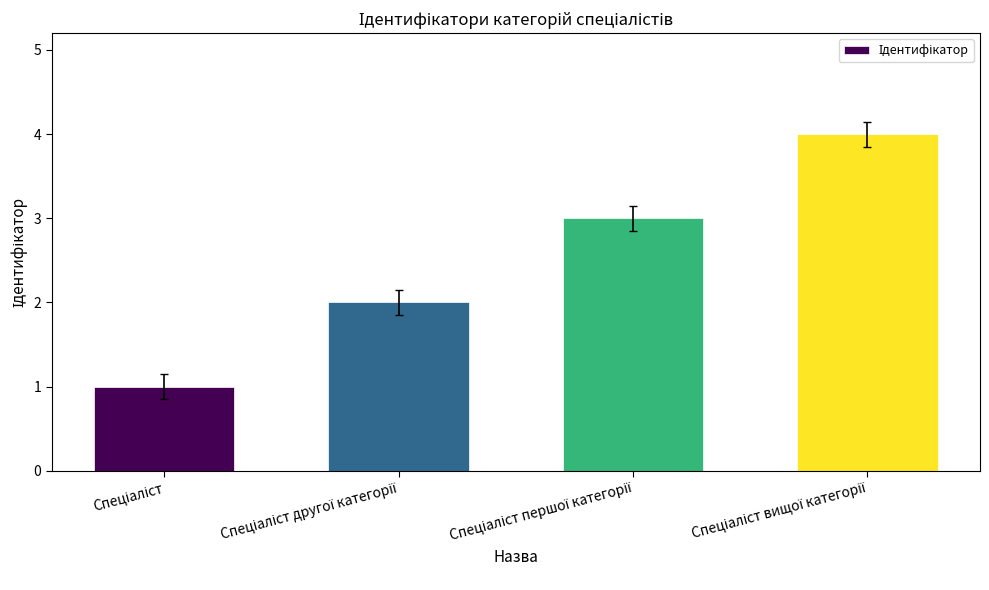

What is the maximum value shown in the chart?

4